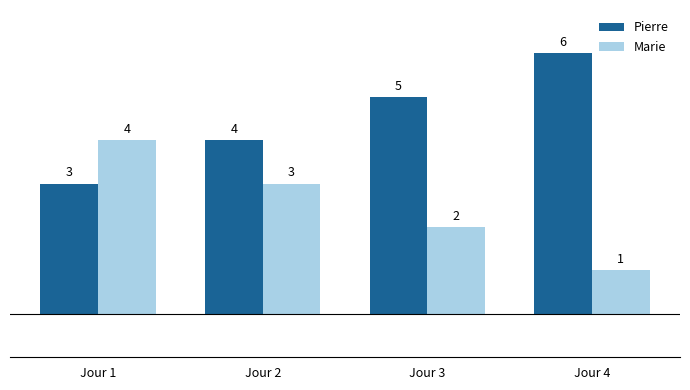

How many data points does each series have?

4